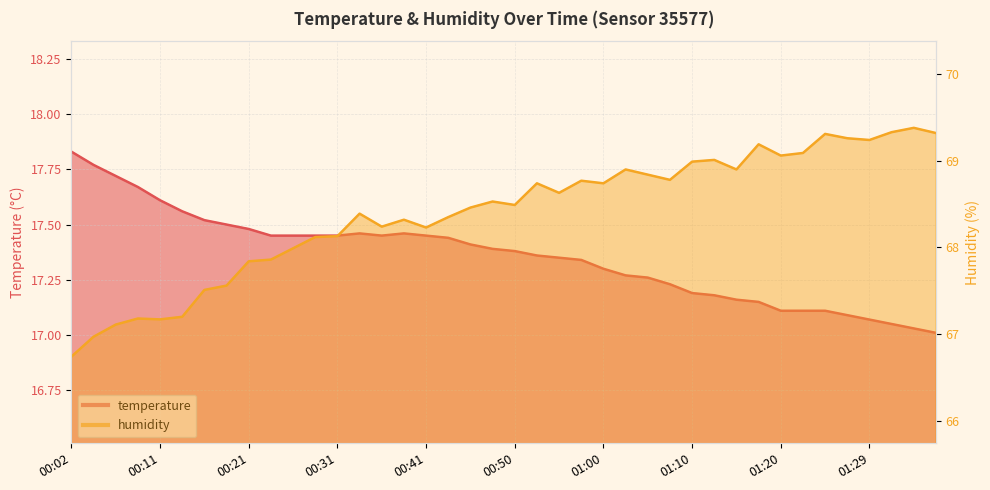

What value does the humidity series have at 00:48?

68.5